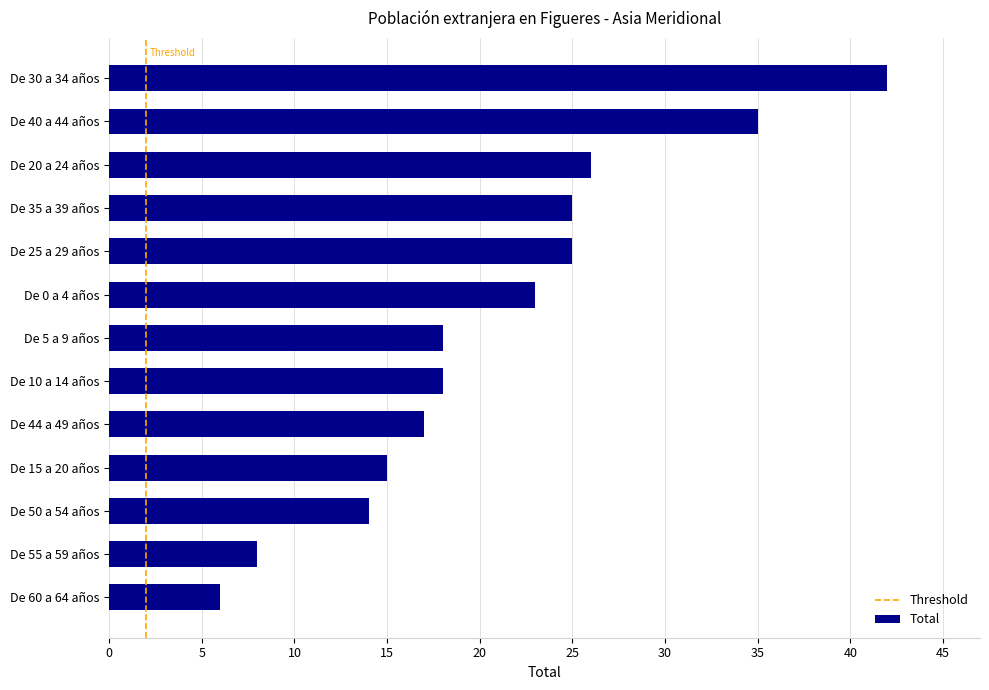

How many data points does each series have?

13